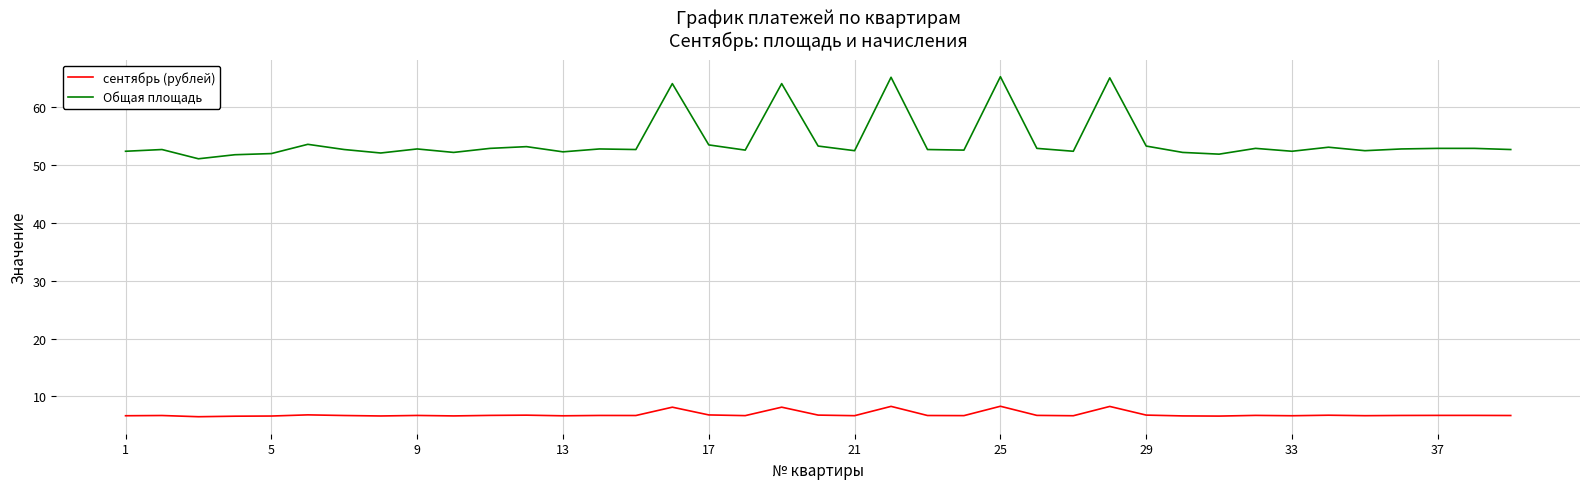

Which series has the largest range (max minus min)?

Общая площадь